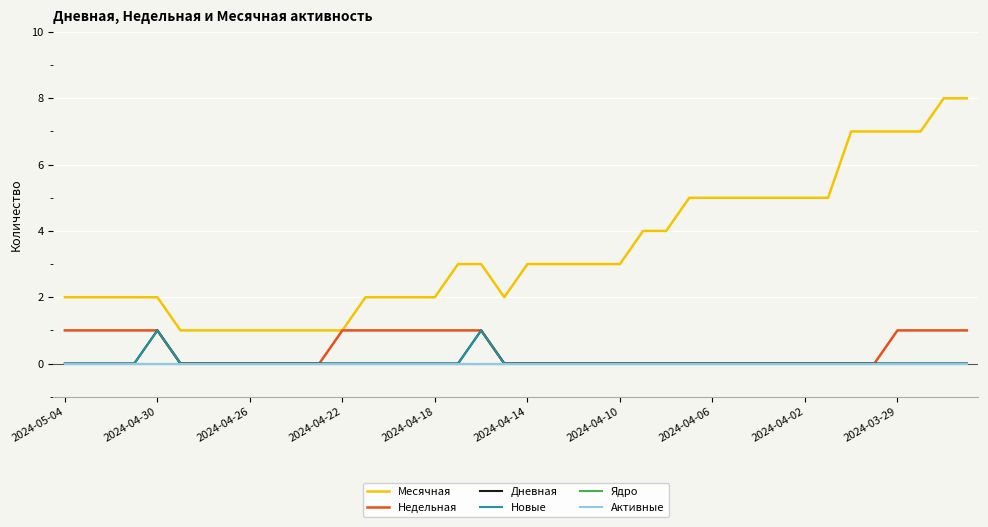

Does the chart display data point markers on the line(s)?

No